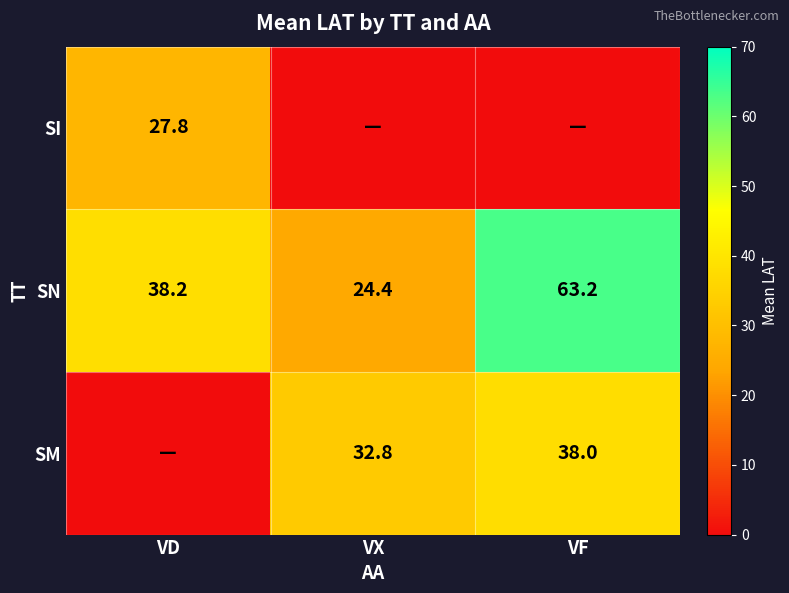

Is the value of SN at VD greater than the value of SM at VF?

Yes